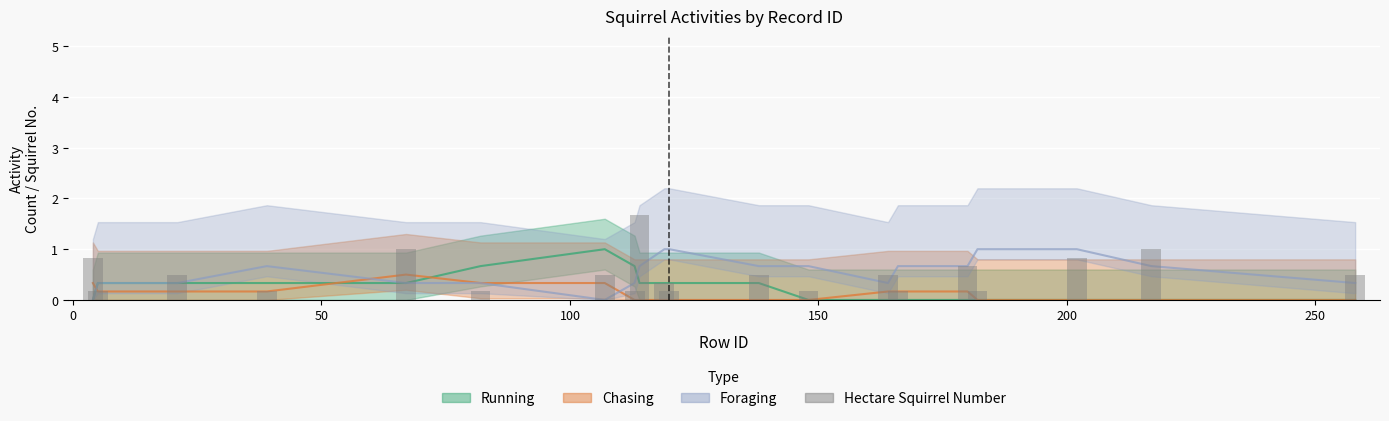

Count the values in the range 0 to 1.

19